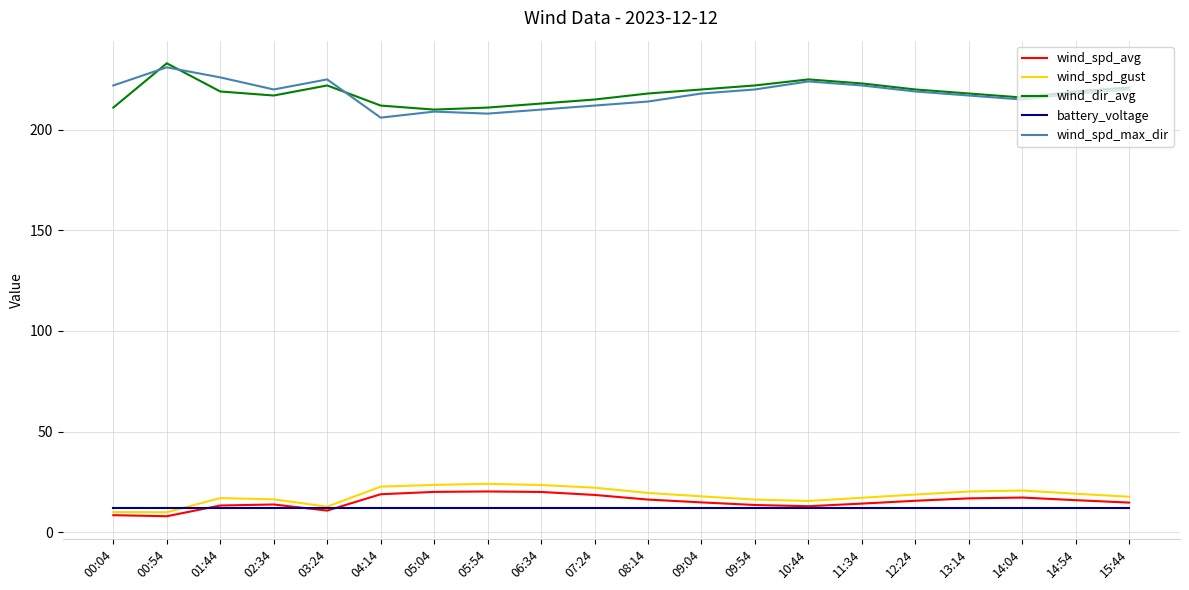

Is the value of wind_spd_gust at 14:54 greater than the value of wind_spd_max_dir at 14:54?

No